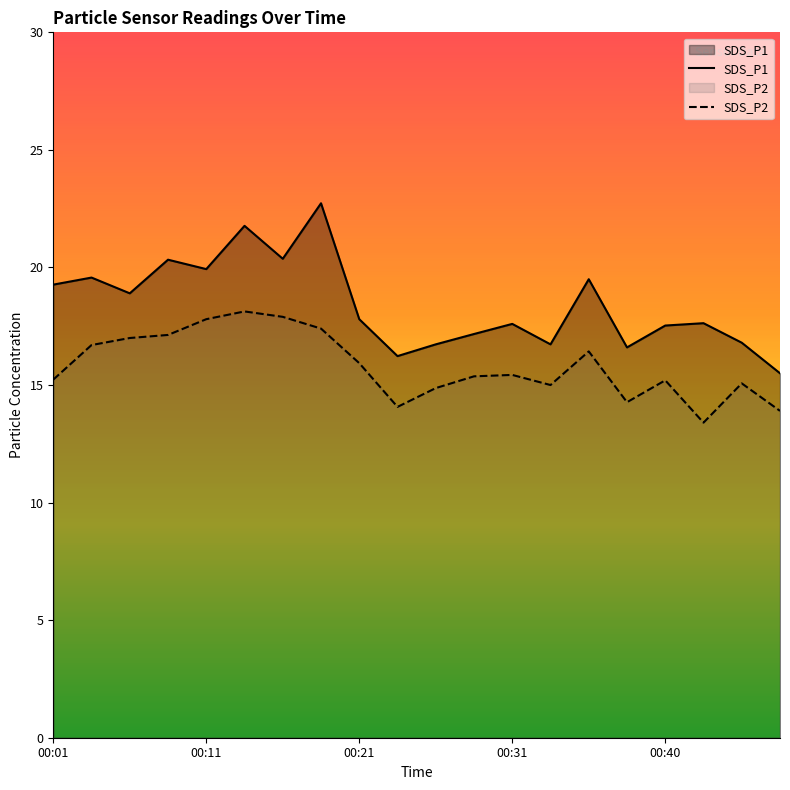

What value does the SDS_P2 series have at 00:33?

15.0